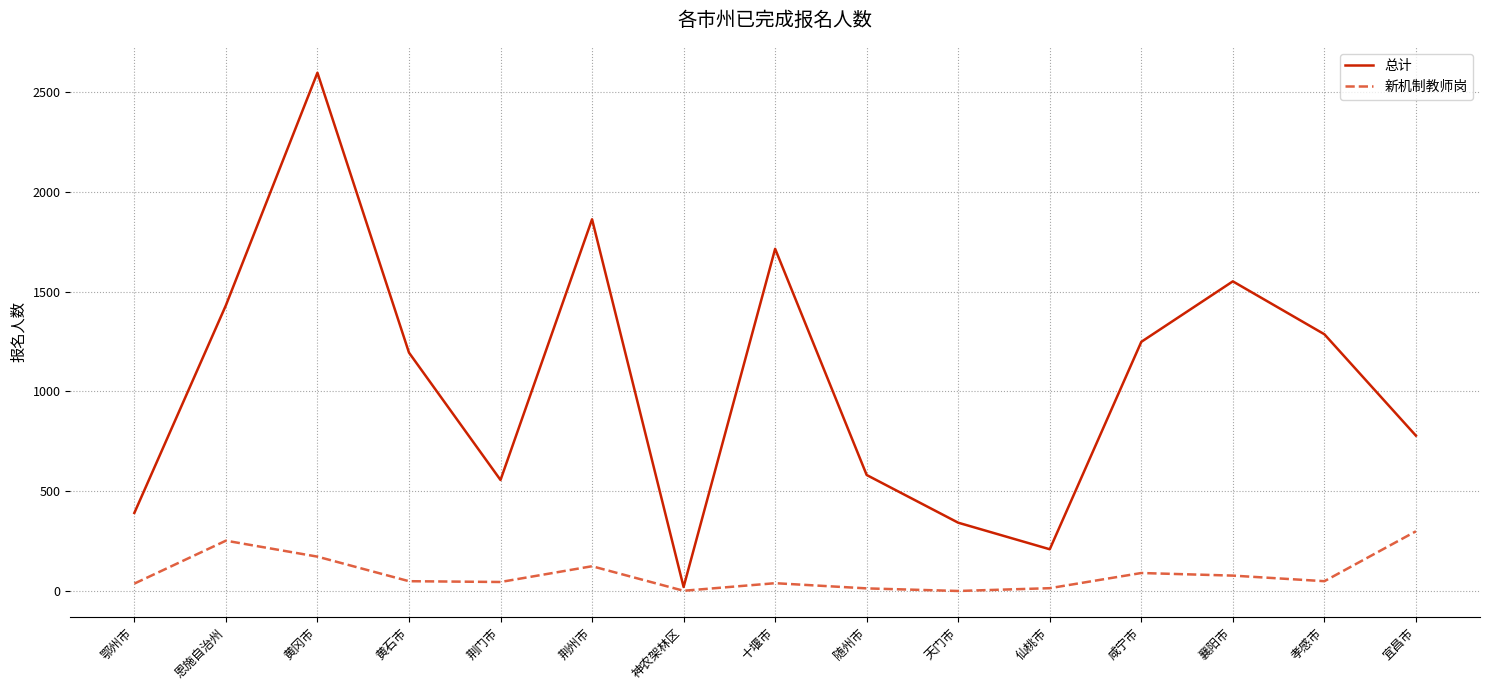

What is the approximate value of 总计 at 鄂州市?

391